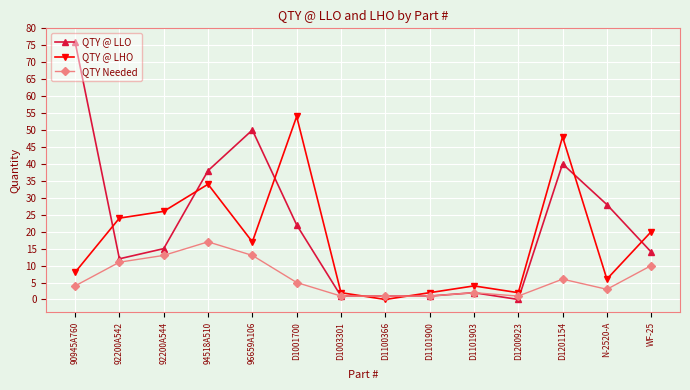

After their last crossing, which series has the higher values: QTY @ LLO or QTY @ LHO?

QTY @ LHO